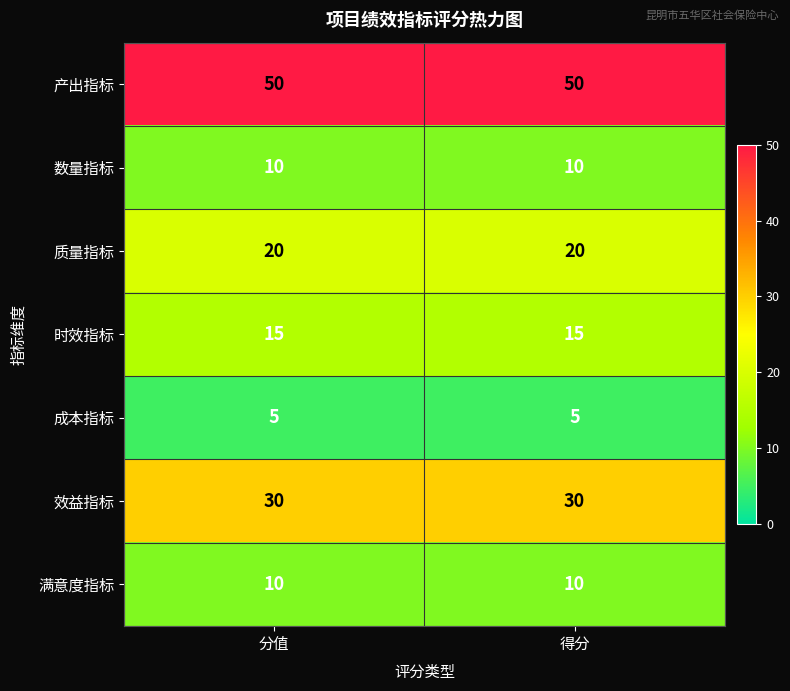

How many distinct data groups are displayed?

7